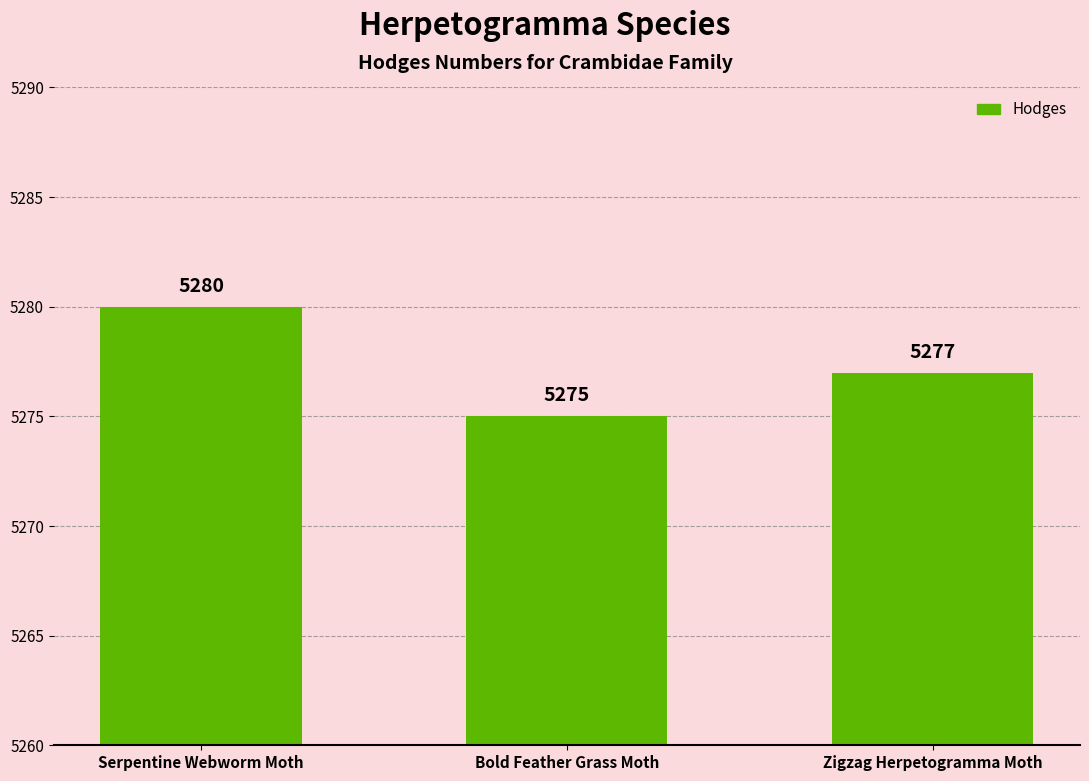

How many data points are less than 5277?

1